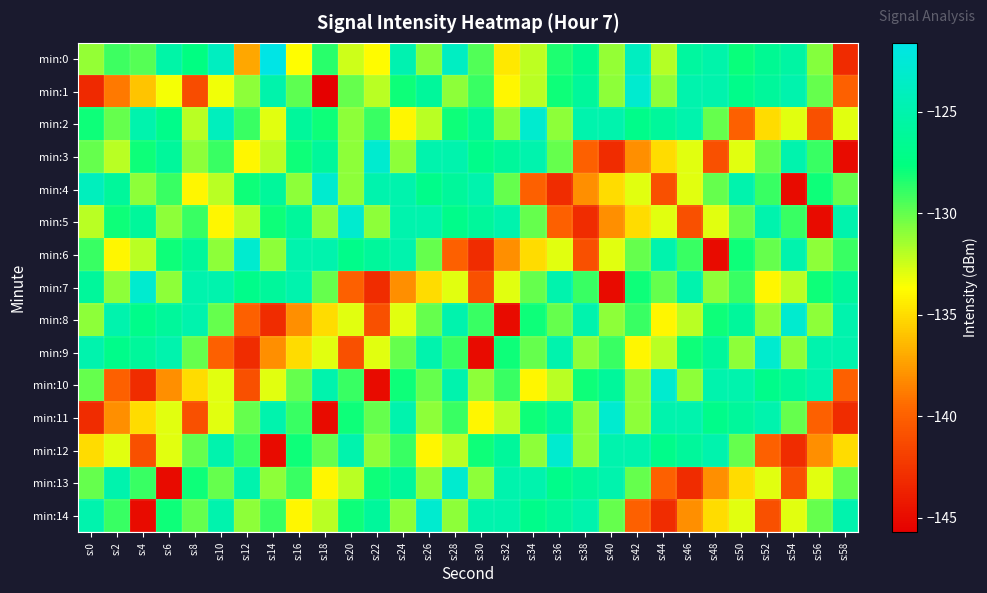

At which category is the sum across all series the highest?

s:28